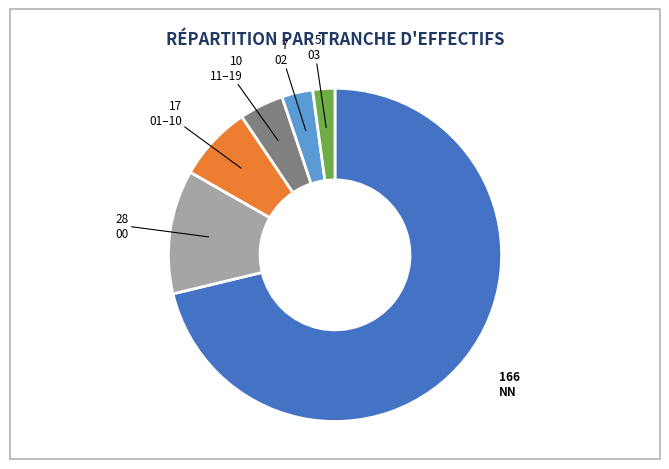

Is there a majority slice in this chart?

Yes